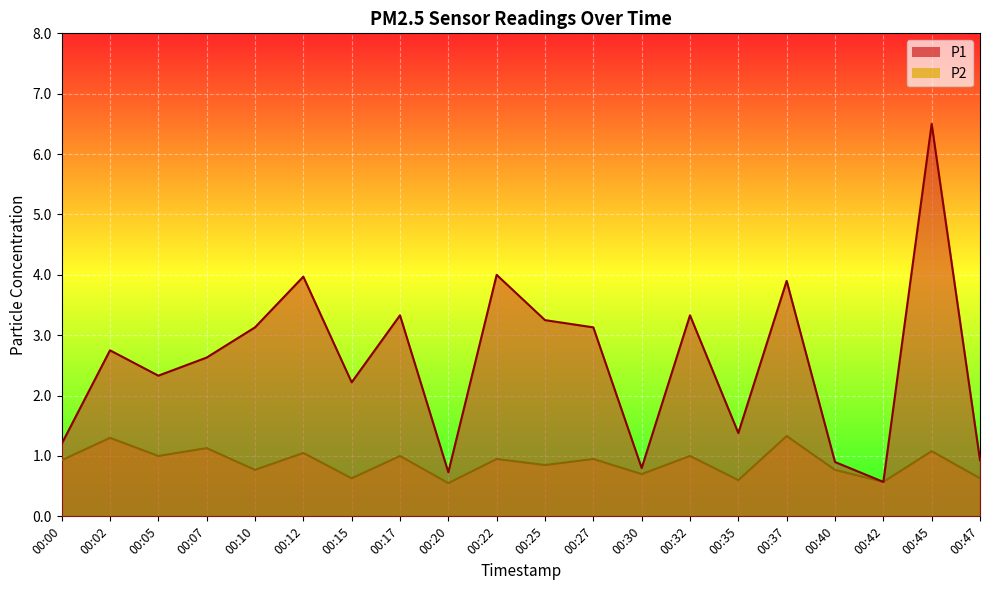

True or false: P2 has more than 2 interior local peaks.

True